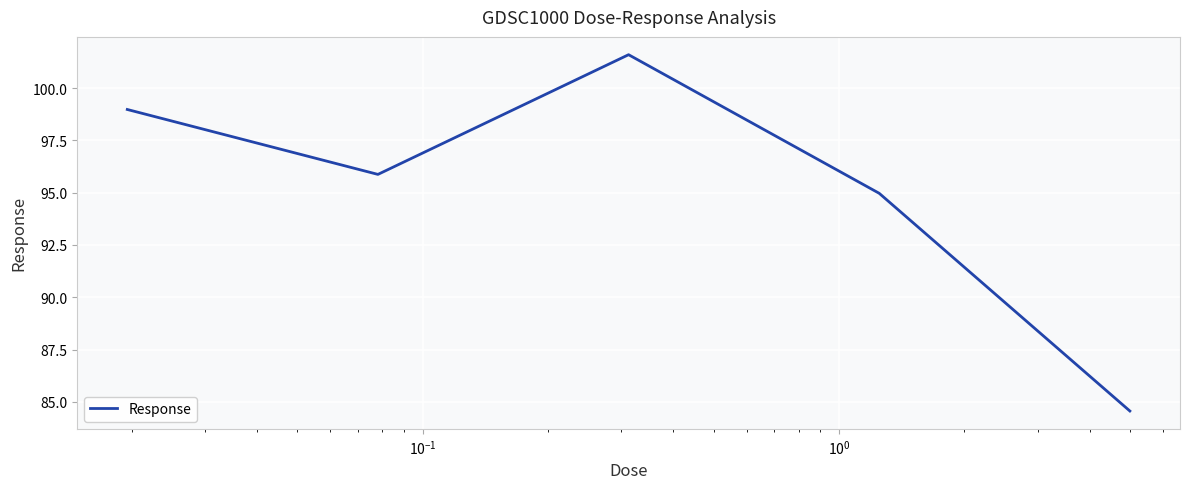

True or false: the data has more than 1 interior local peaks.

False